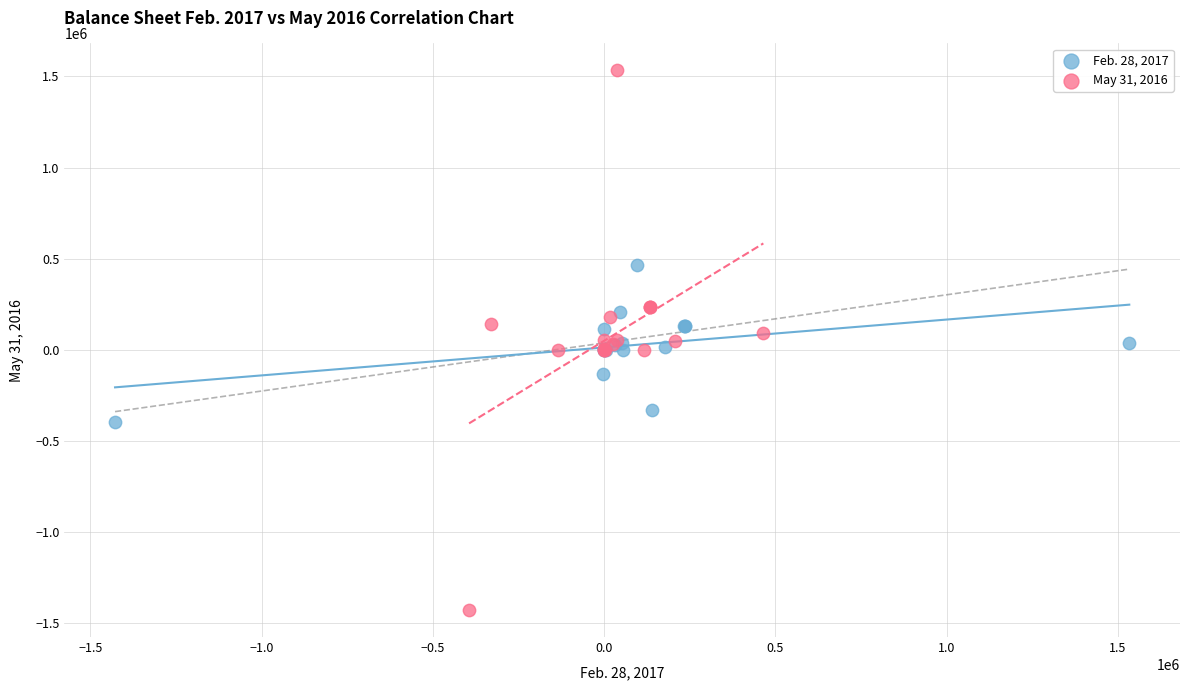

Which series has the largest Y range (max minus min)?

May 31, 2016